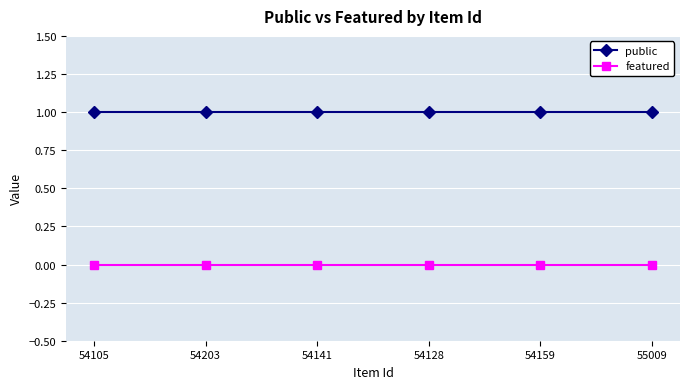

At 54203, list the series in order from largest to smallest.

public, featured